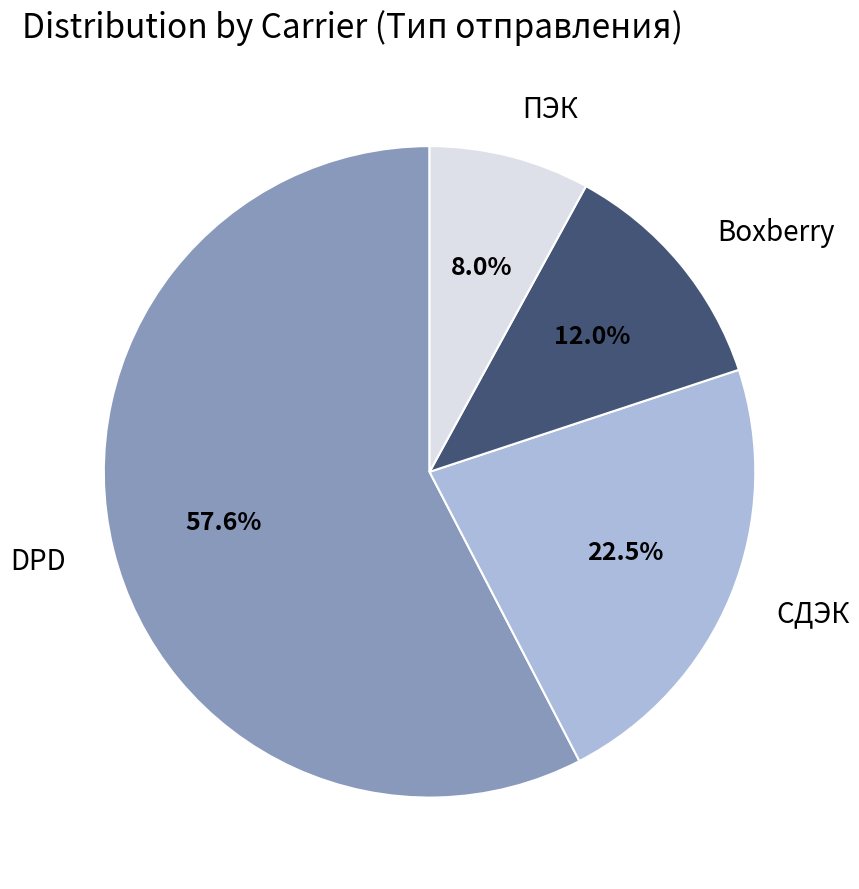

Rank the categories by value from highest to lowest.

DPD, СДЭК, Boxberry, ПЭК